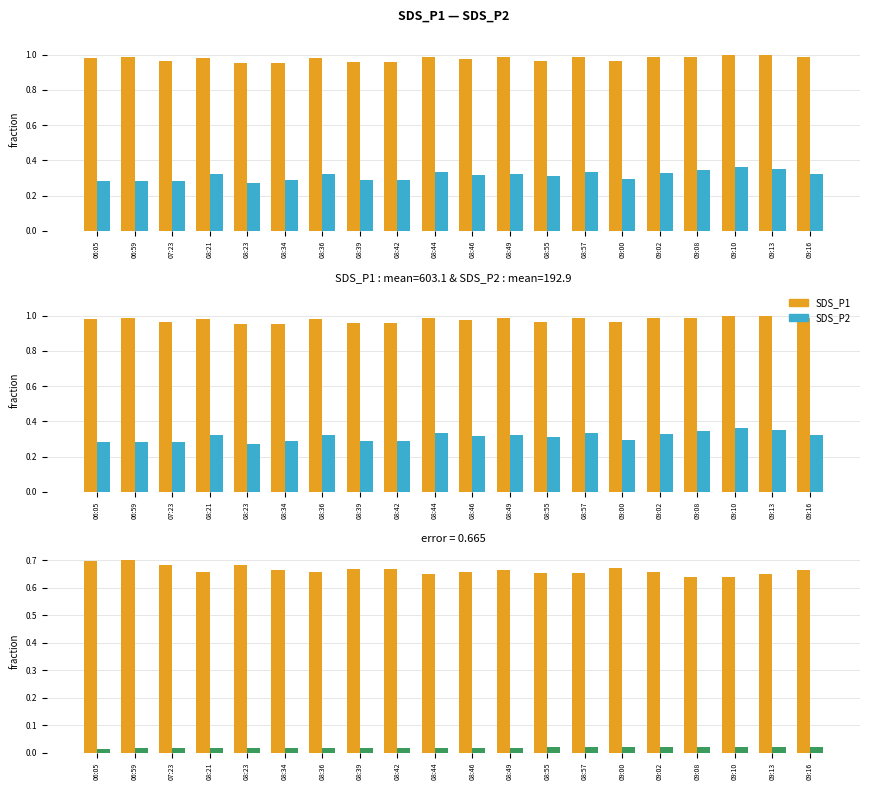

How many groups of bars are there?

20